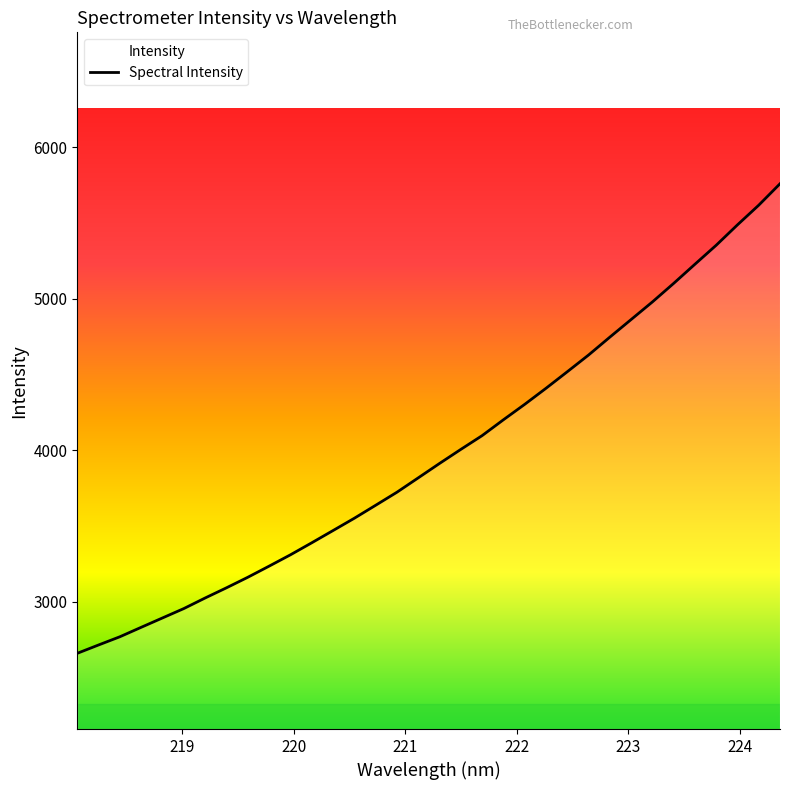

Is it true that the value at 17 is 6865.4?

False